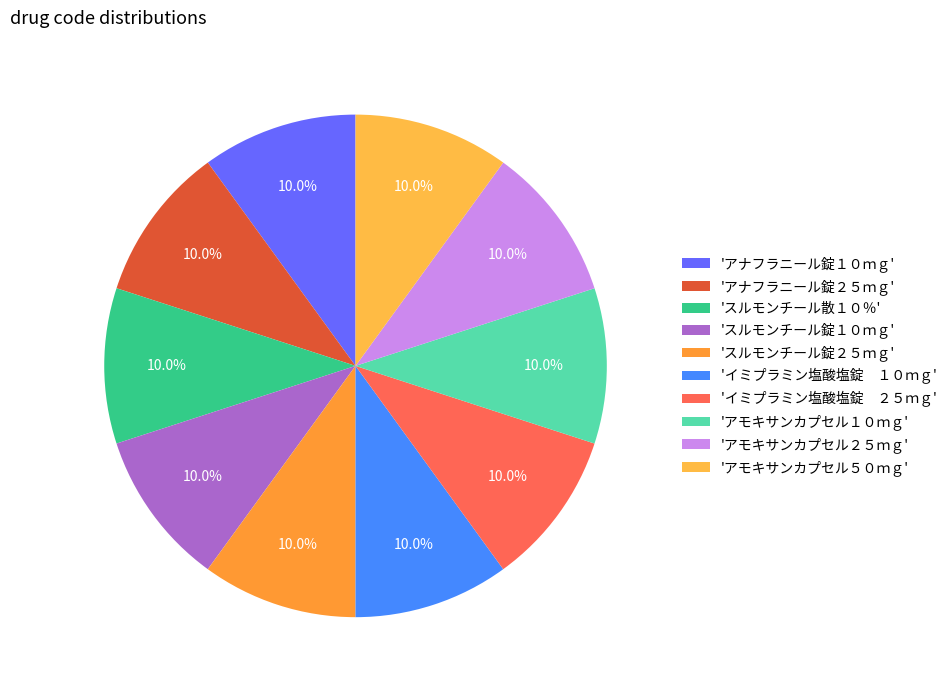

Is there a majority slice in this chart?

No